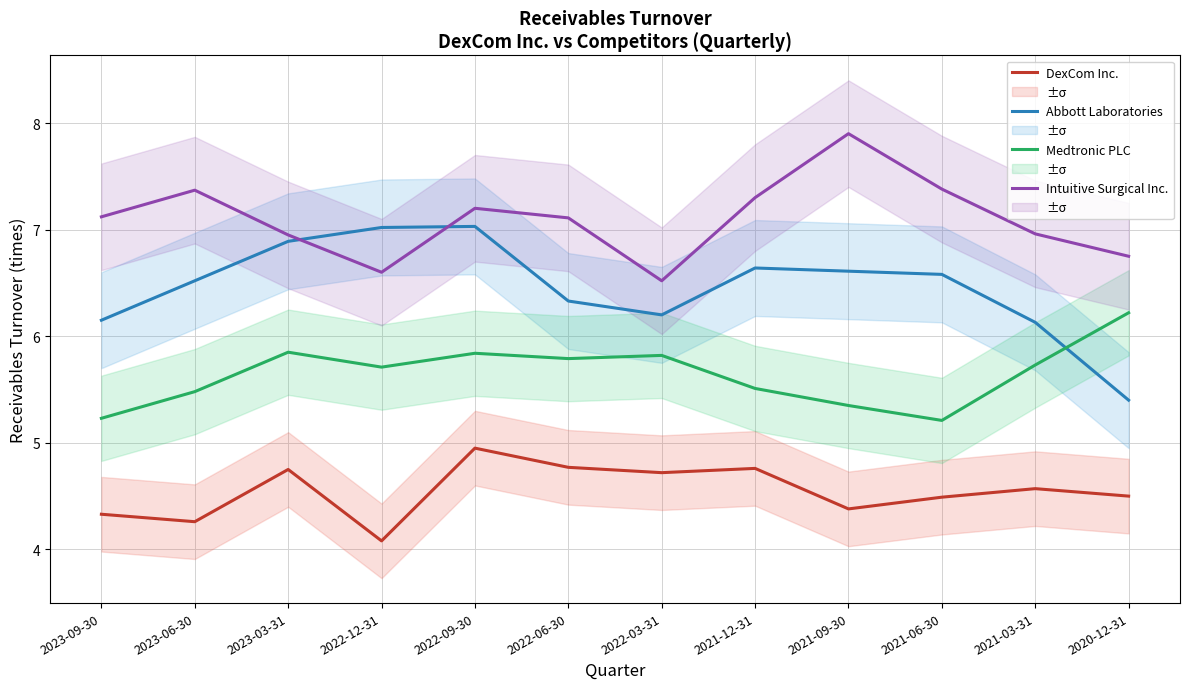

True or false: DexCom Inc. and Intuitive Surgical Inc. cross at least once.

False